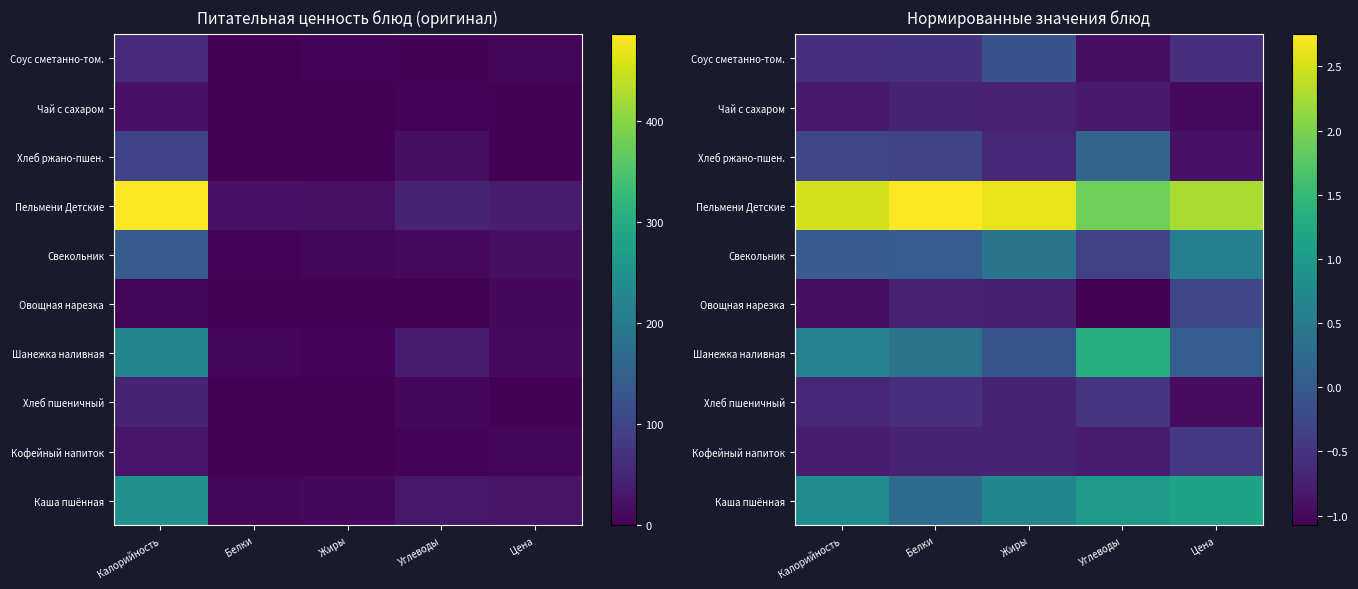

Which has a higher value, Углеводы or Жиры?

Углеводы